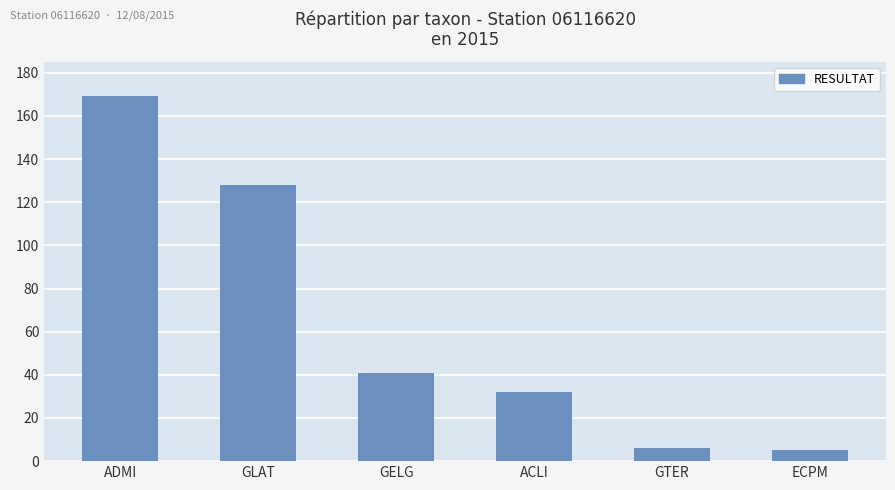

Is it true that the value at ACLI is 32?

True